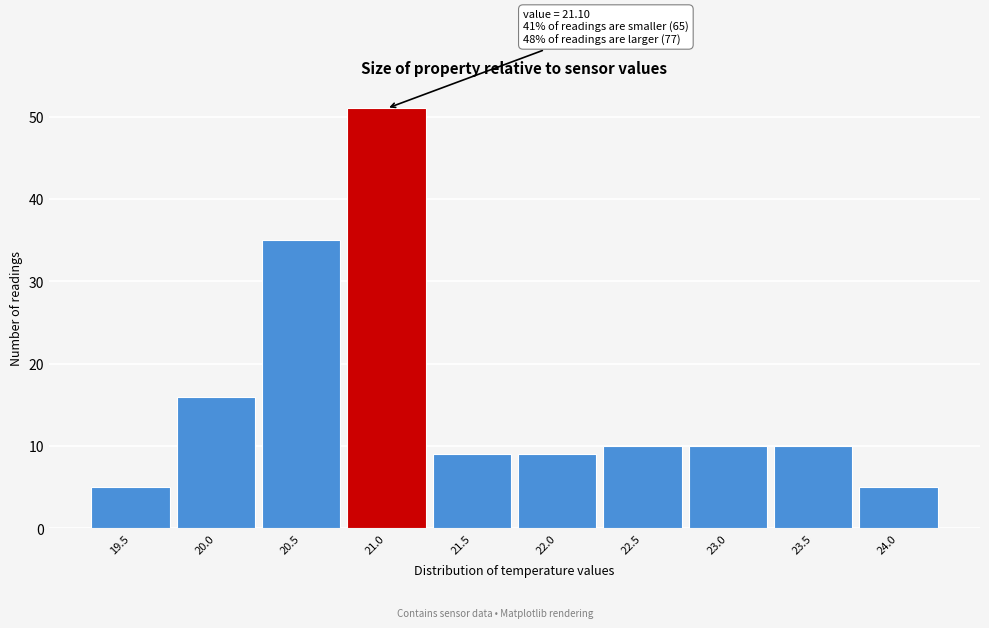

Reading right to left, what are all the values shown in this chart?

5	10	10	10	9	9	51	35	16	5